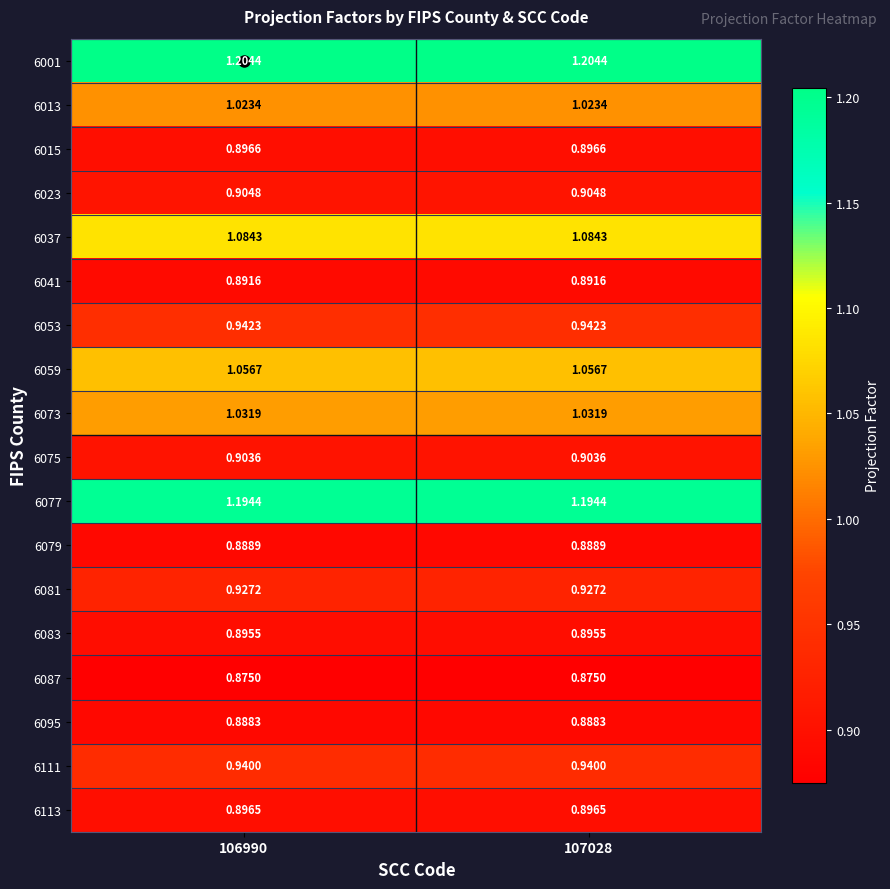

Is the value of 6053 at 106990 greater than the value of 6015 at 106990?

Yes